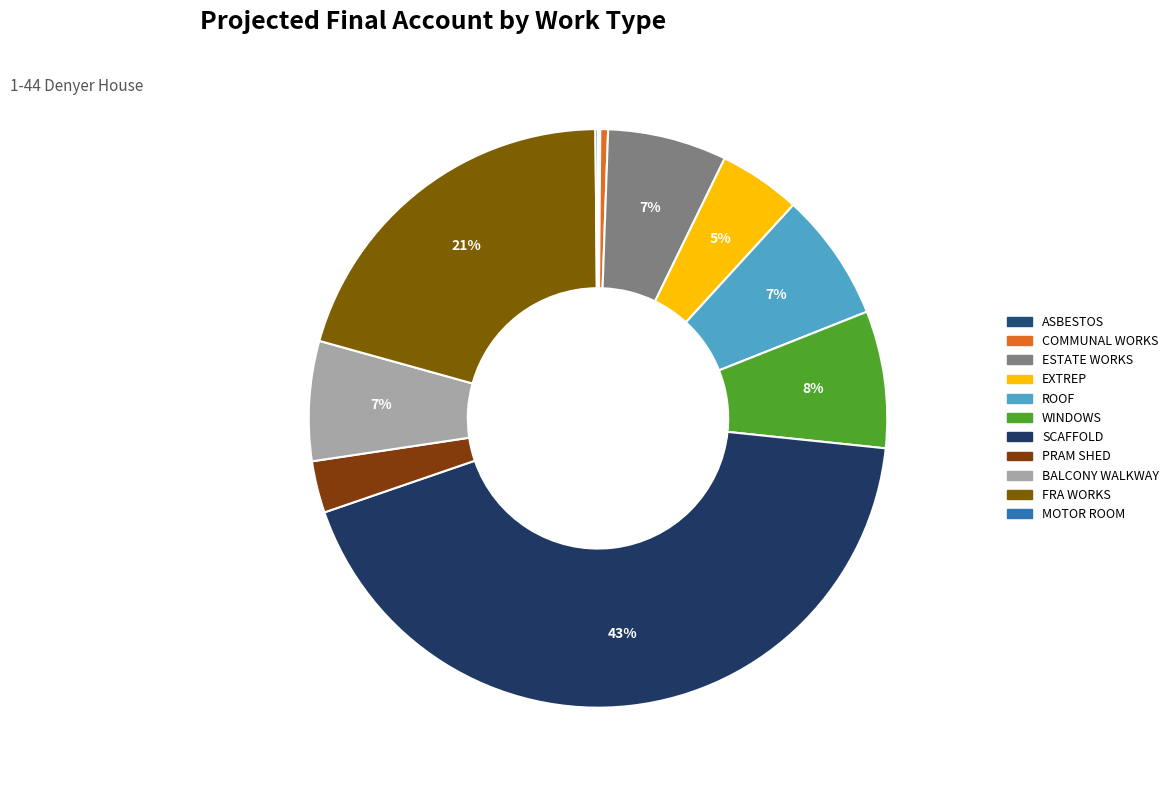

Does BALCONY WALKWAY account for over 50% of the chart?

No